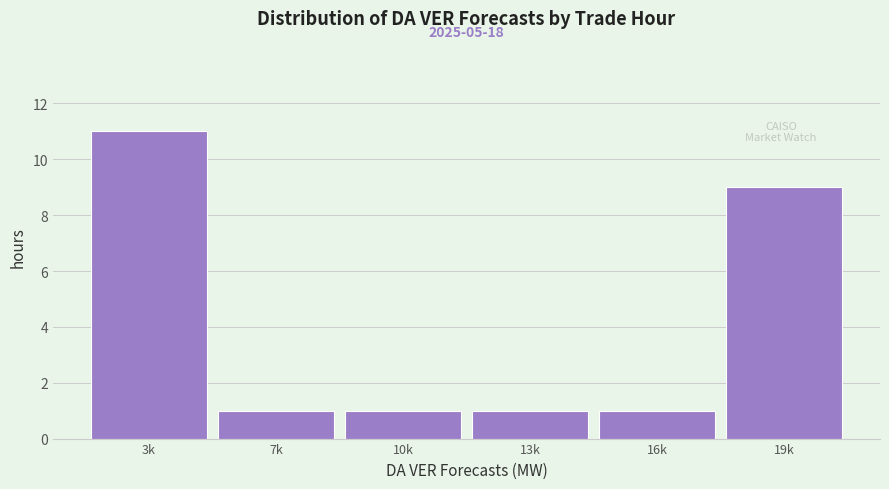

Reading right to left, transcribe all the data shown in this chart.

9	1	1	1	1	11